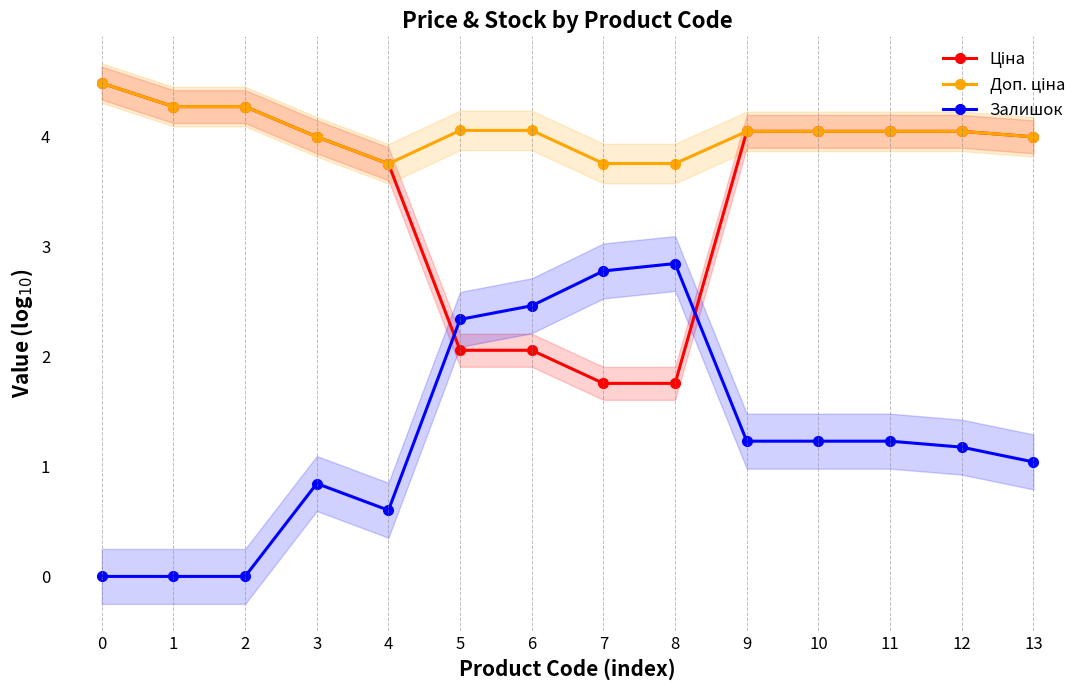

How many interior local valleys does the Залишок series have?

1